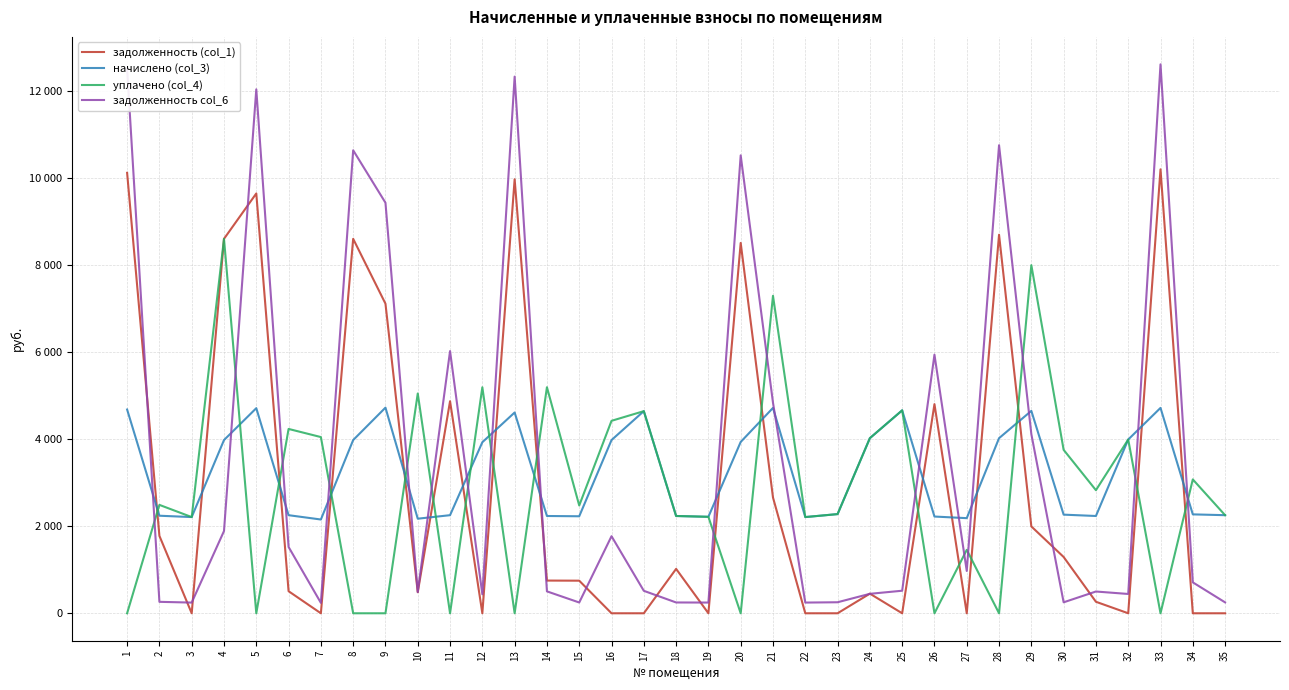

Where is the first local maximum for задолженность (col_1)?

5